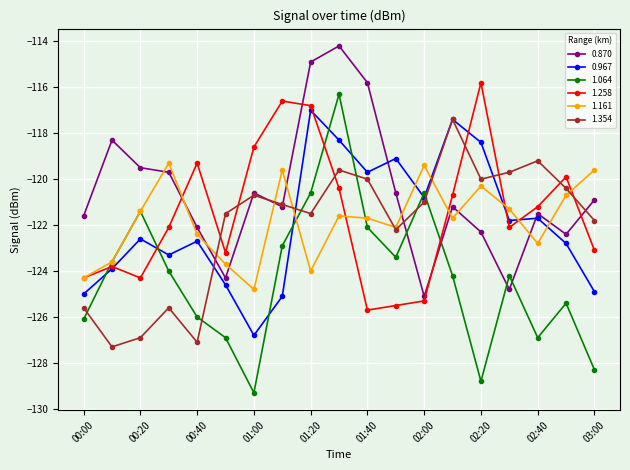

What is the value of the 0.870 point at the 9th from the left?

-114.9